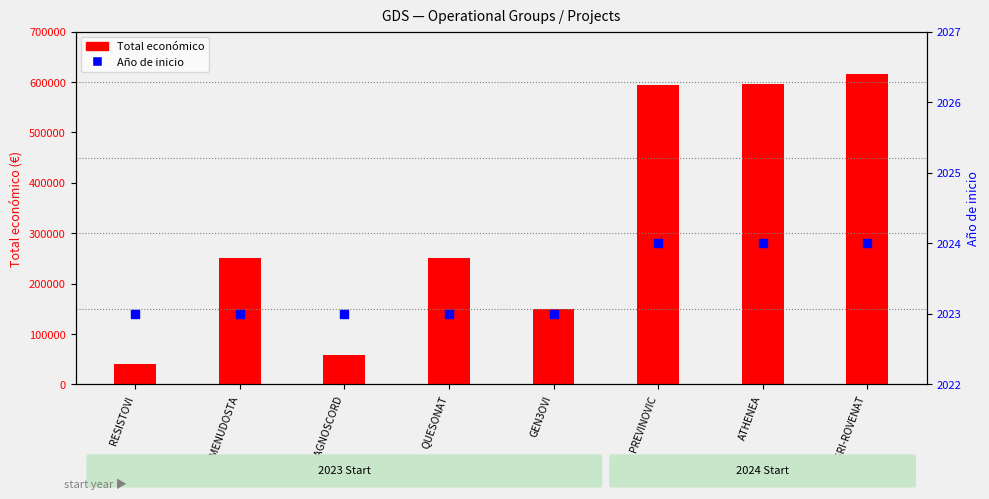

At how many categories does at least one series exceed 119701?

6